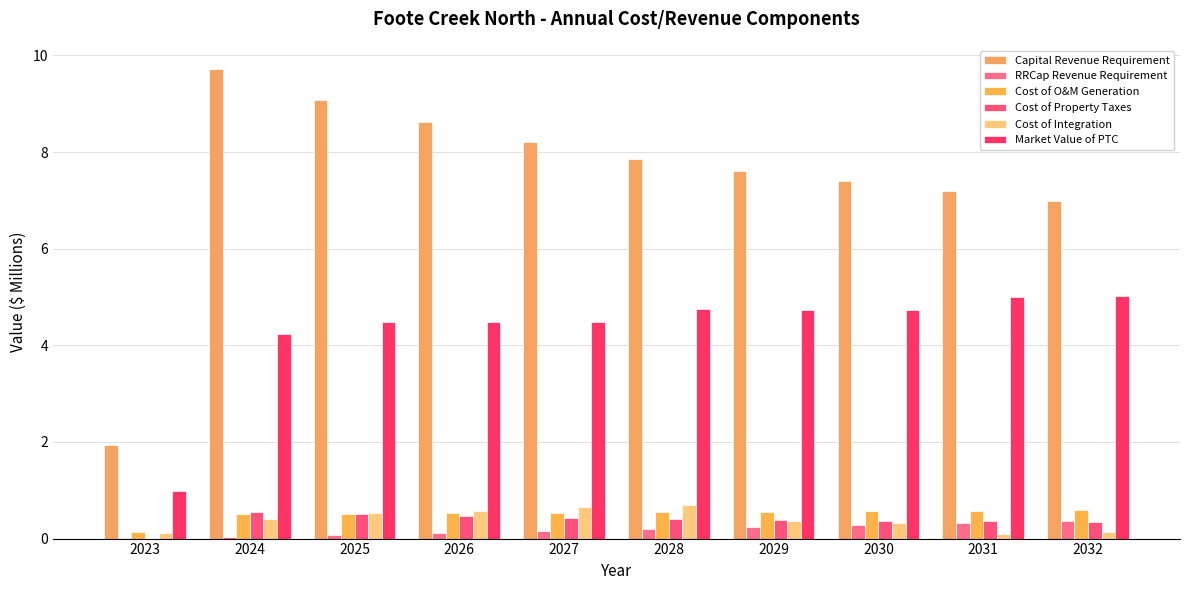

What is the difference between the maximum and minimum values in the Cost of Property Taxes series?

0.6